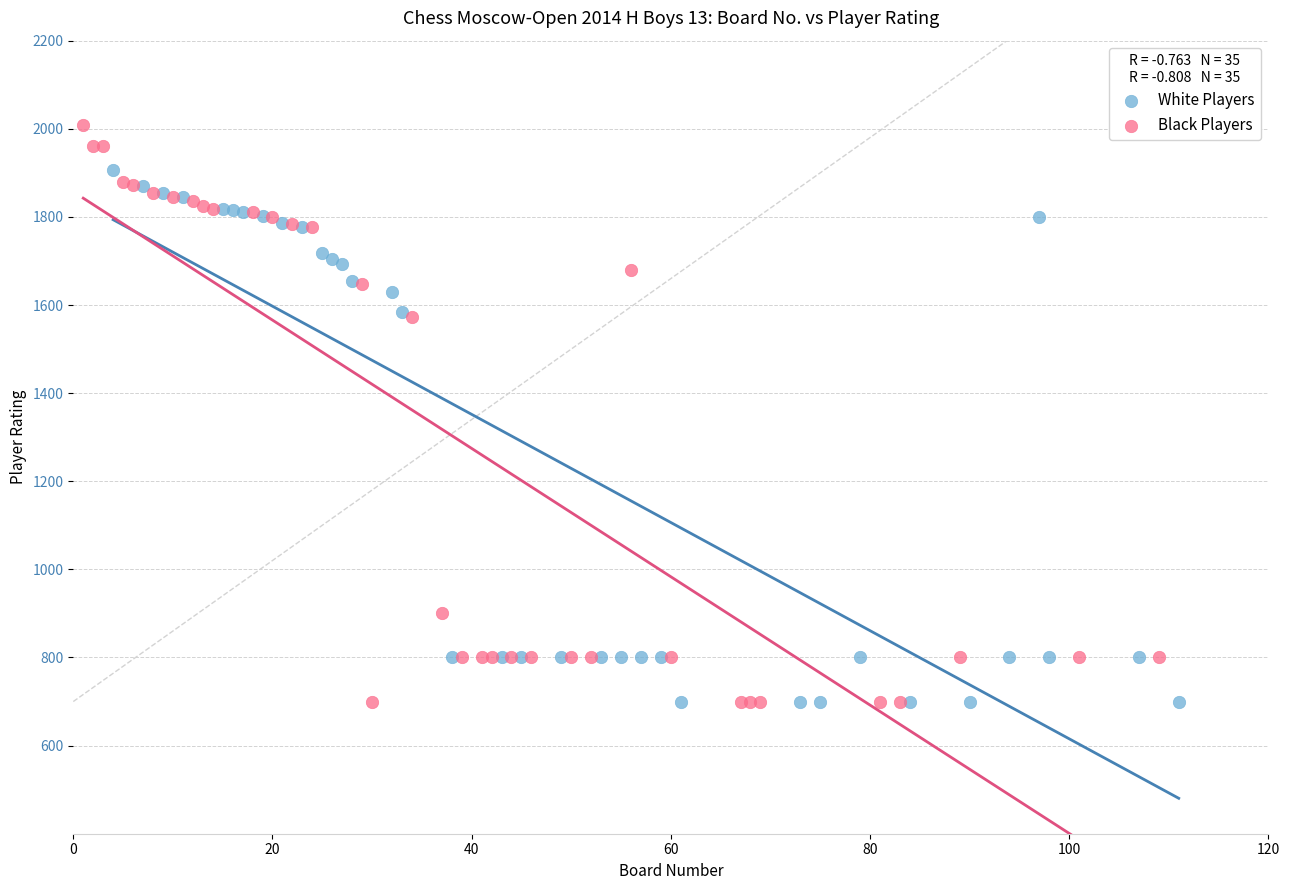

Which series has the widest spread of Y values?

Black Players